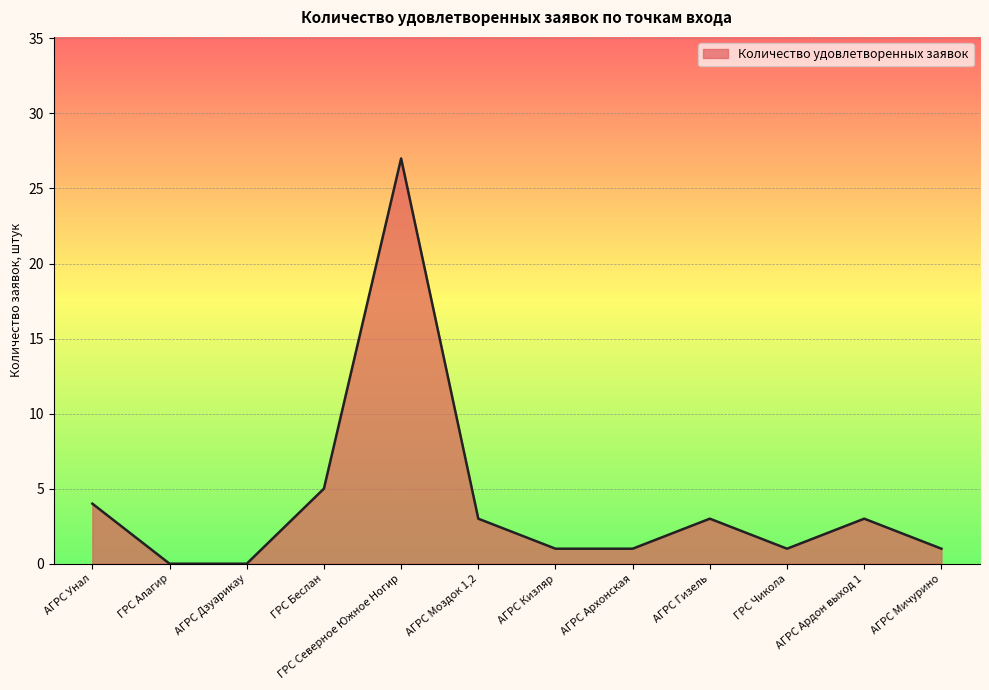

What is the difference between the second highest and second lowest values?

5